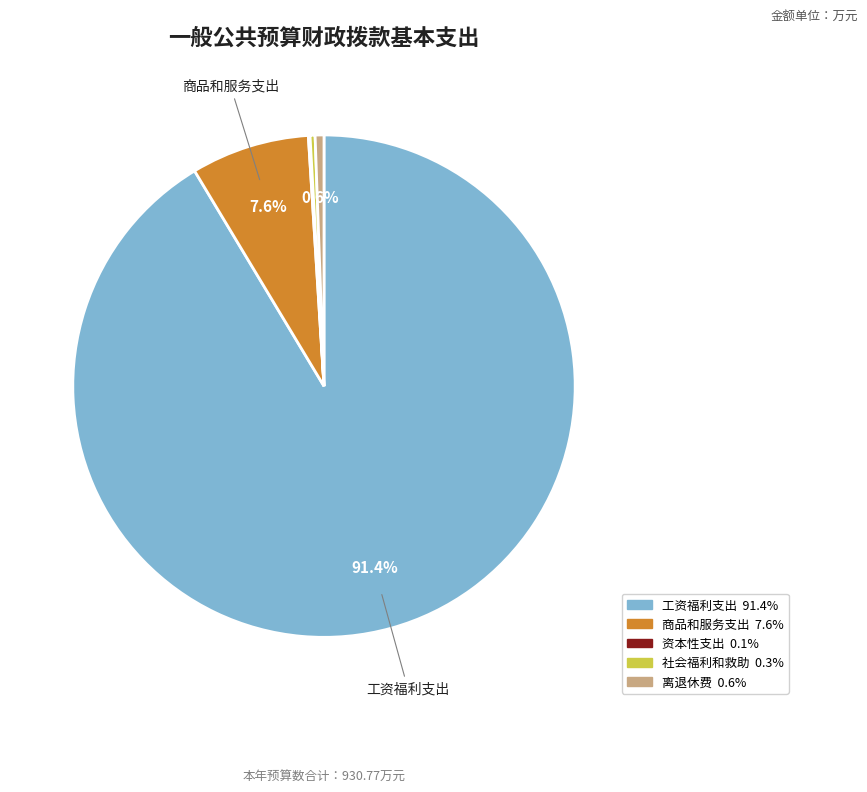

Is there any slice that represents more than half of the pie?

Yes